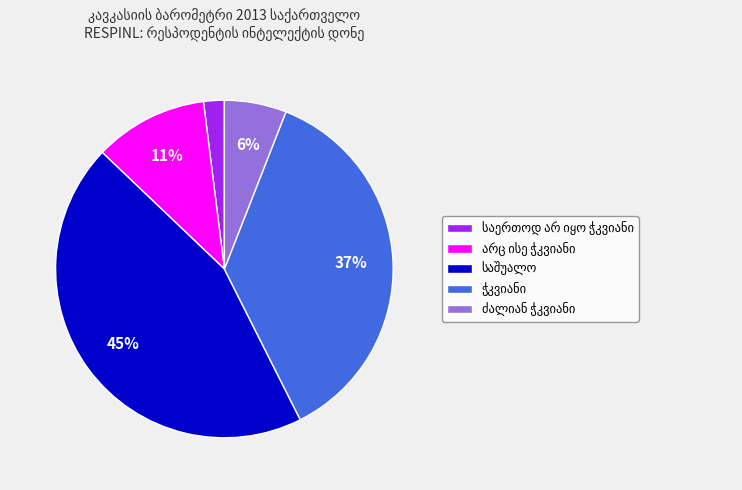

To the nearest percent, what is the average slice percentage?

20%